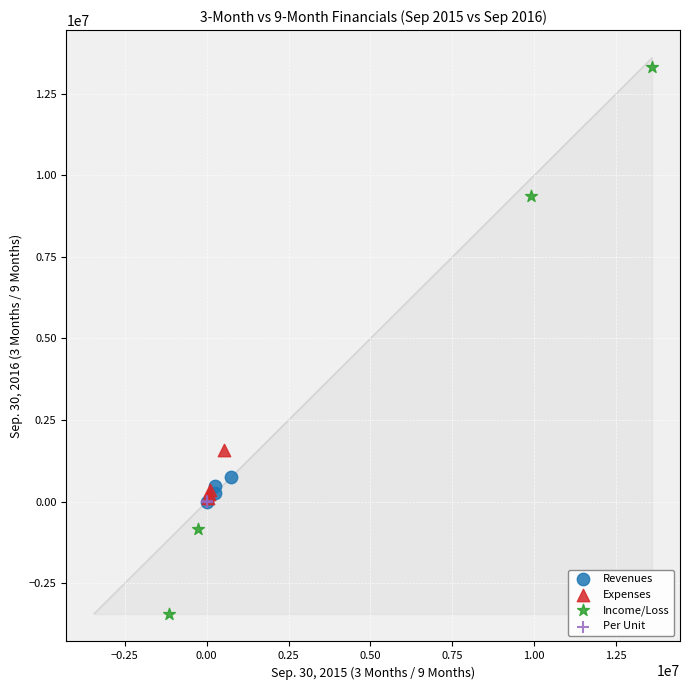

What are all the series names shown in the legend?

Revenues, Expenses, Income/Loss, Per Unit